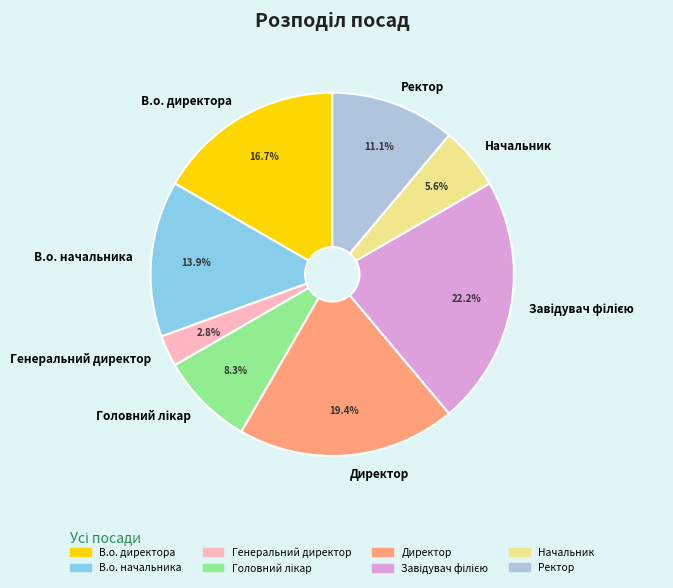

The В.о. начальника slice represents 3% of the pie. True or false?

False